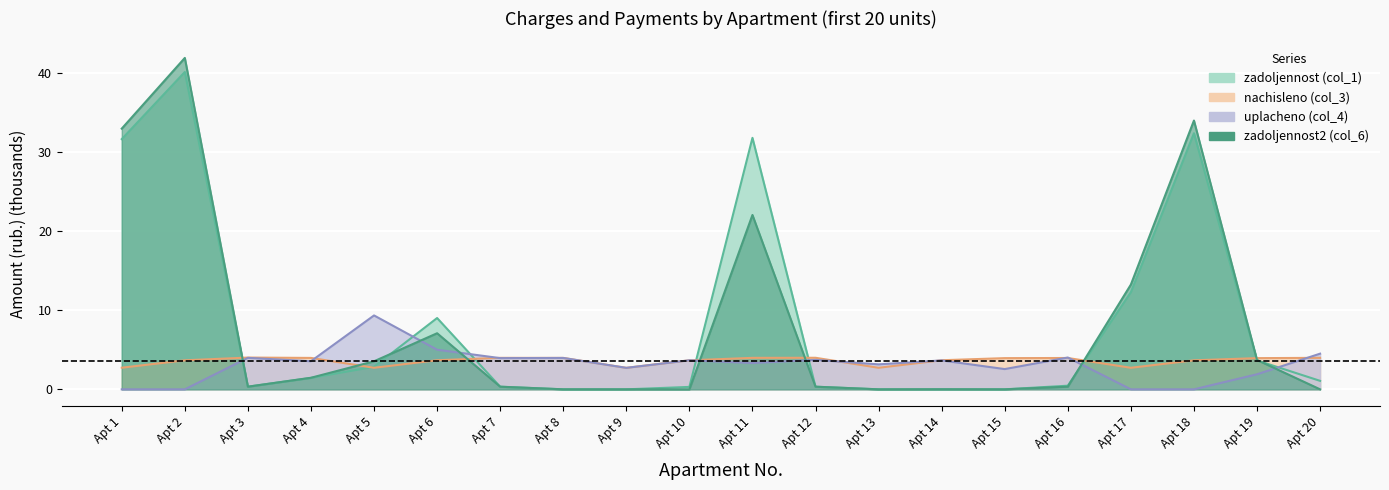

Where do zadoljennost2 (col_6) and zadoljennost (col_1) first cross each other?

Apt 5 and Apt 6